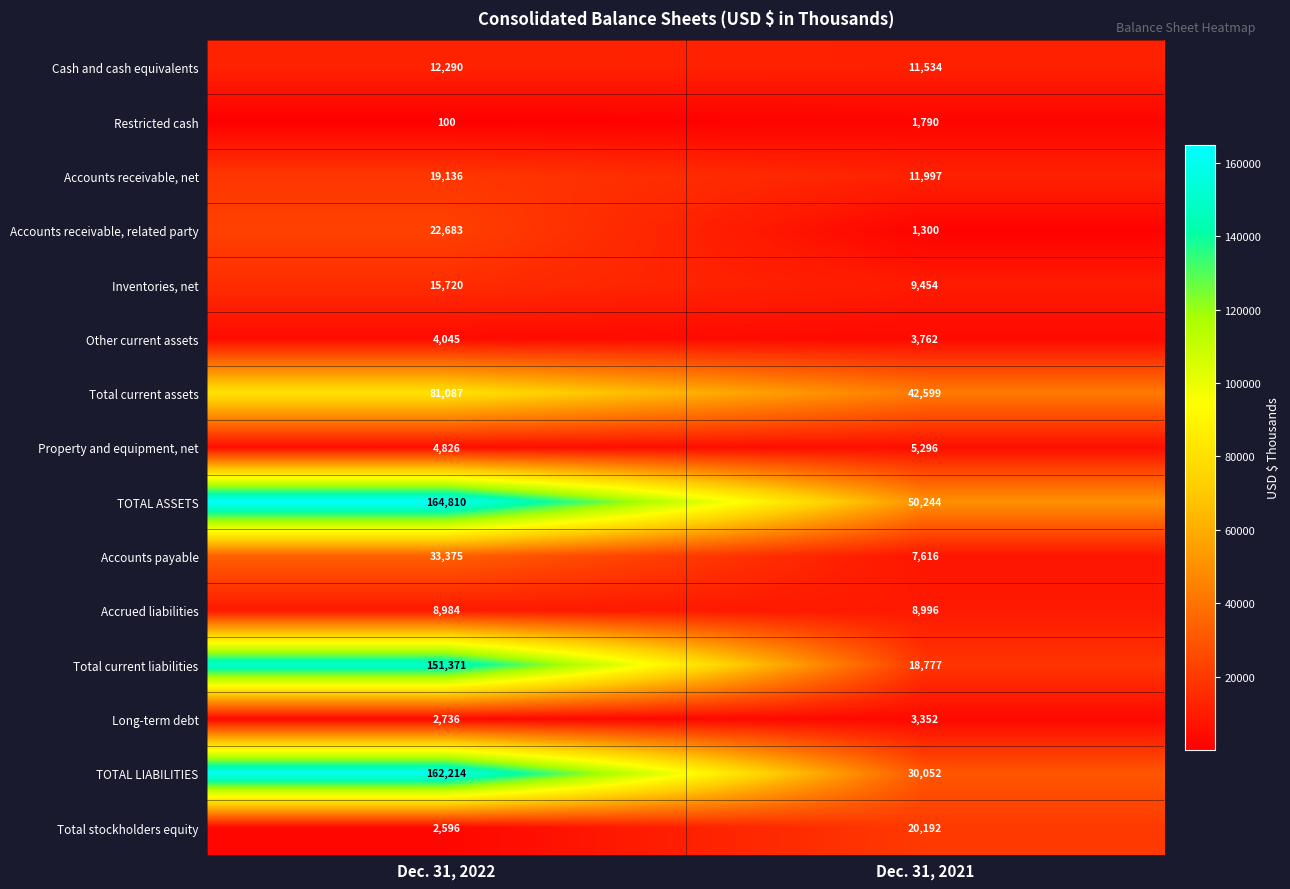

What is the spread (max minus min) of values at Dec. 31, 2022?

164710